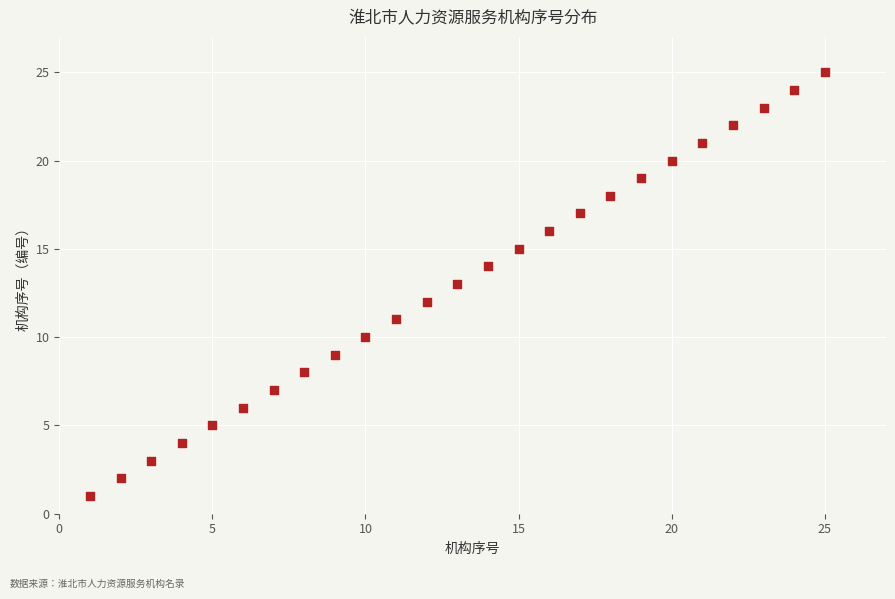

What is the range of Y values (max minus min)?

24